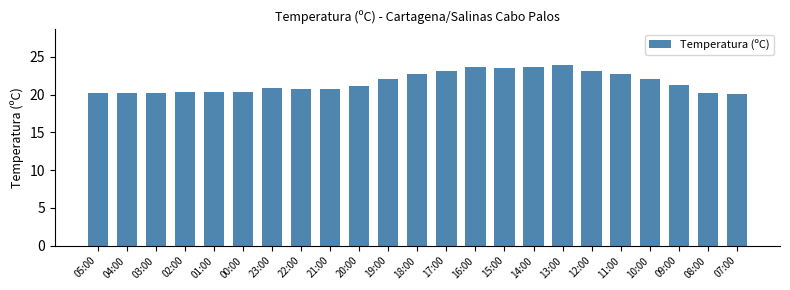

What is the smallest value displayed?

20.1